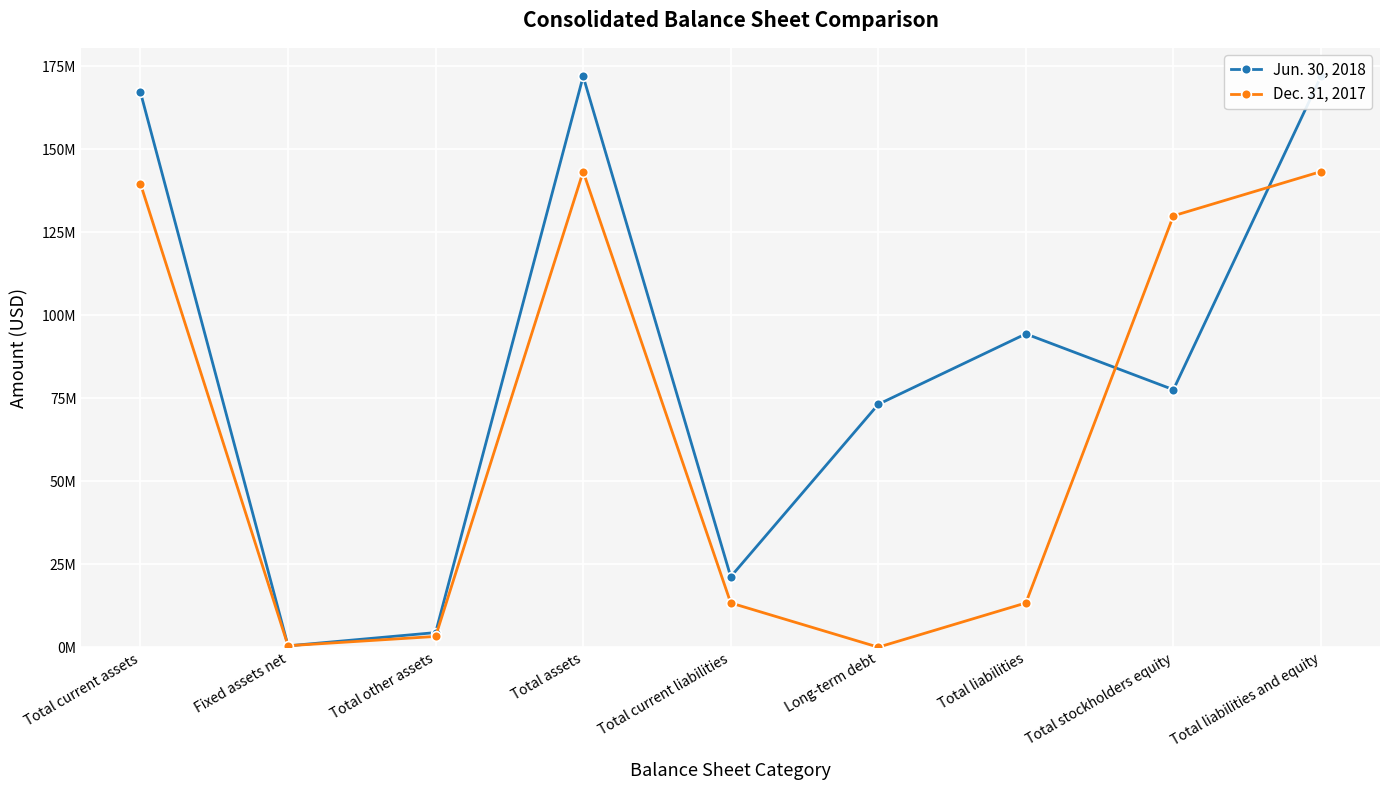

At Total current liabilities, list the series in order from smallest to largest.

Dec. 31, 2017, Jun. 30, 2018